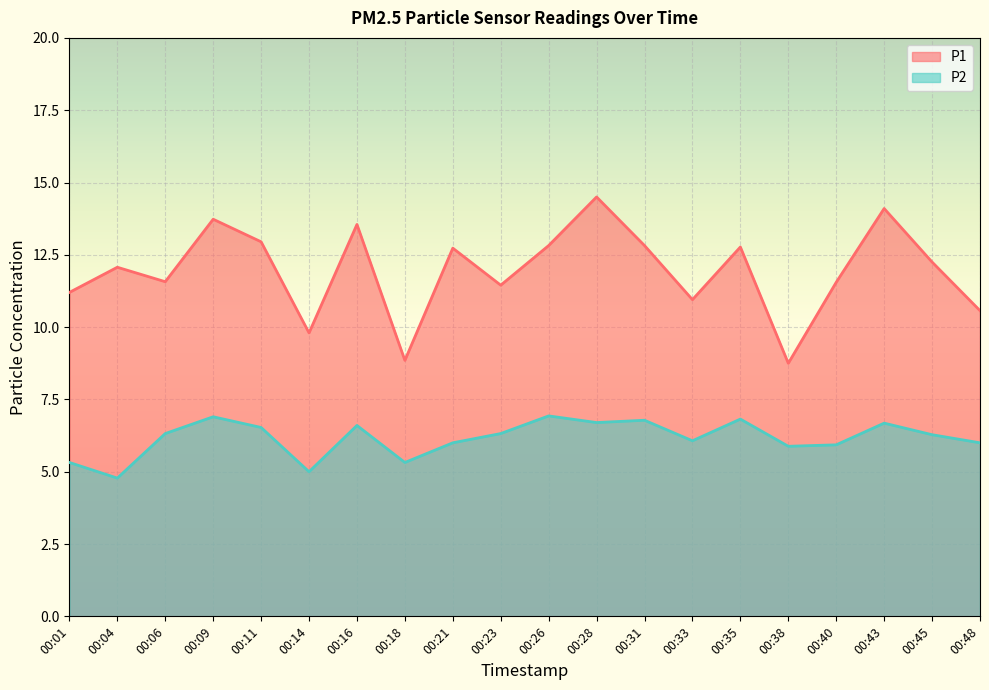

True or false: P2 has a value of 2.3 at 00:33.

False